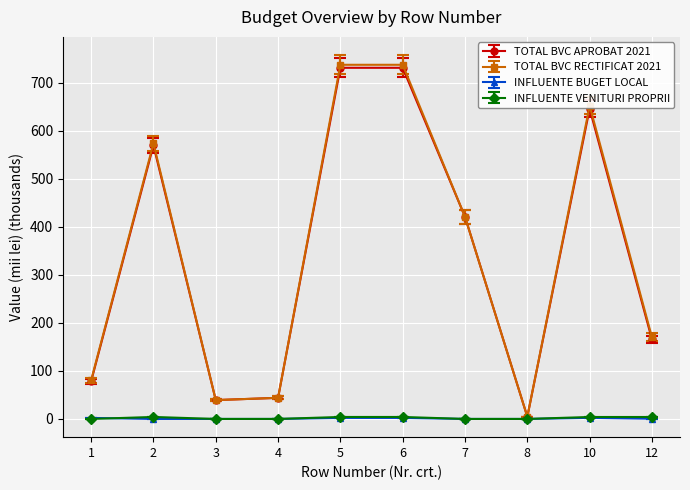

What is the difference between the maximum and minimum values in the INFLUENTE BUGET LOCAL series?

2.3